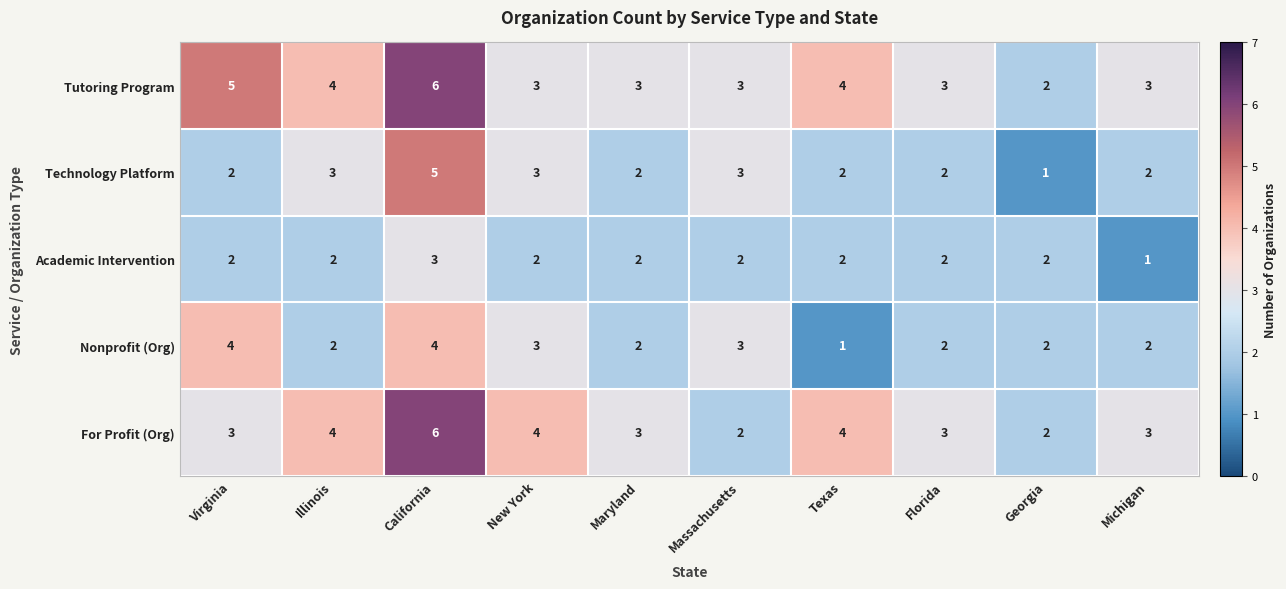

What is the spread (max minus min) of values at Texas?

3